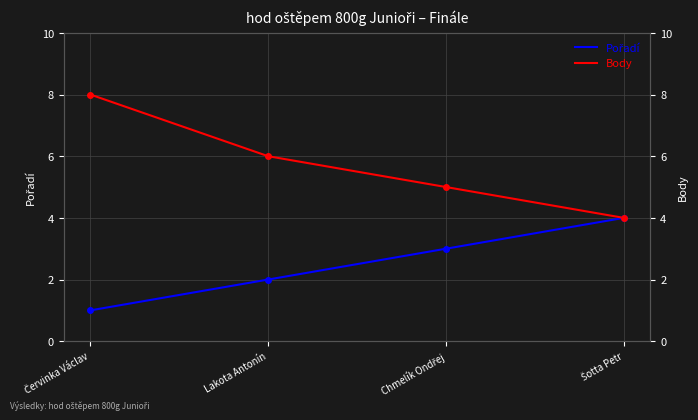

At which category does the chart reach its peak across all series?

Červinka Václav